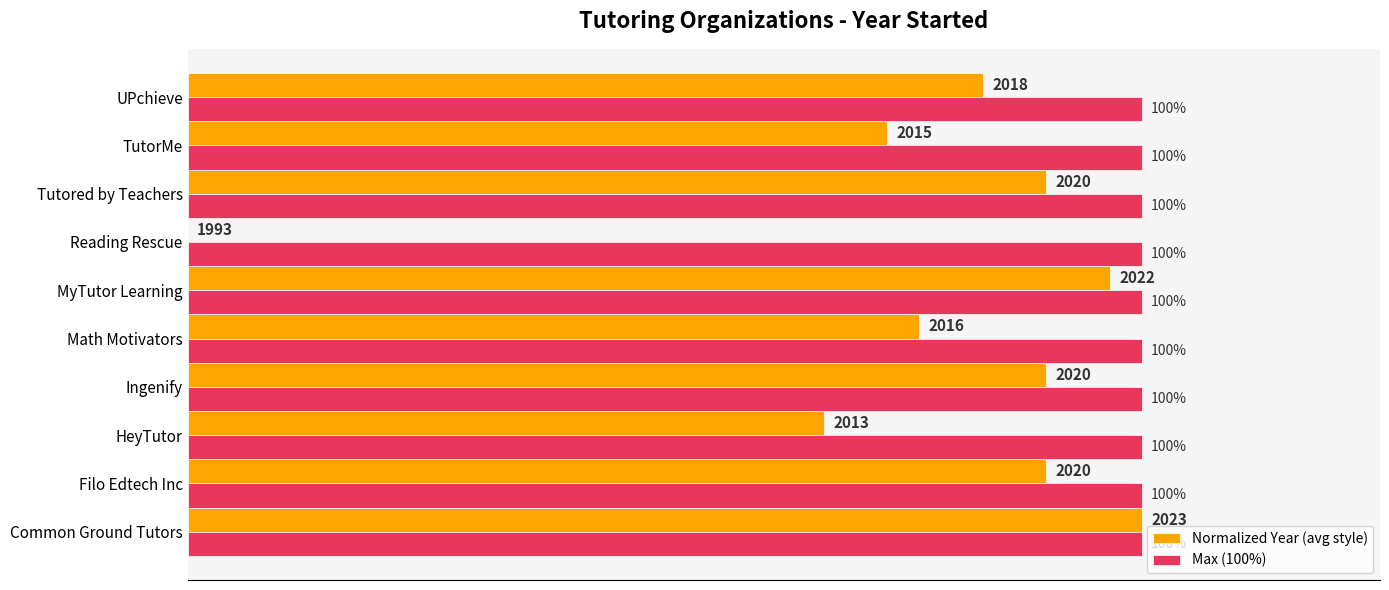

Which series changed the most between Filo Edtech Inc and HeyTutor?

Normalized Year (avg style)